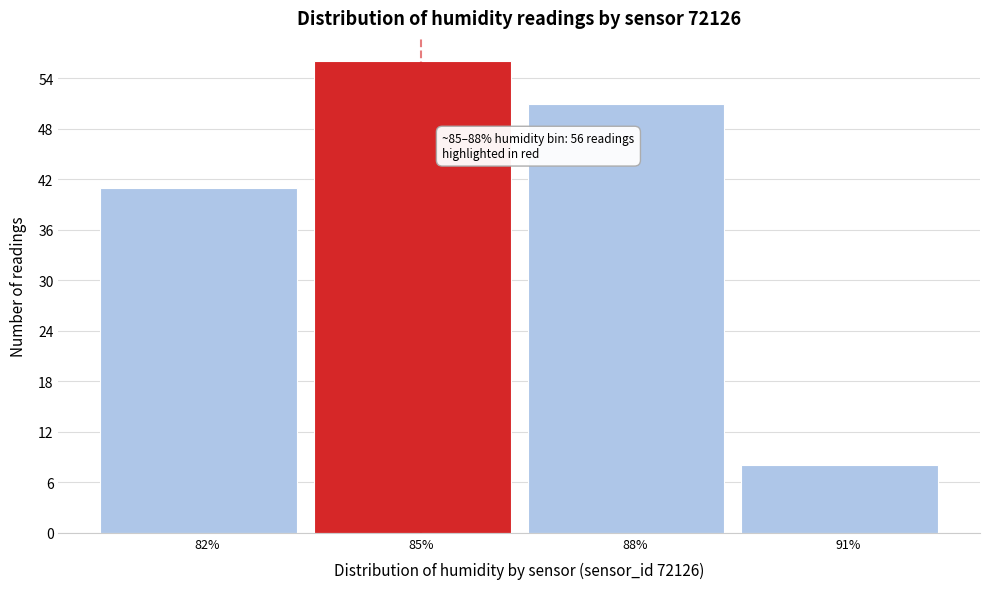

Reading right to left, extract all data points from this chart.

8	51	56	41